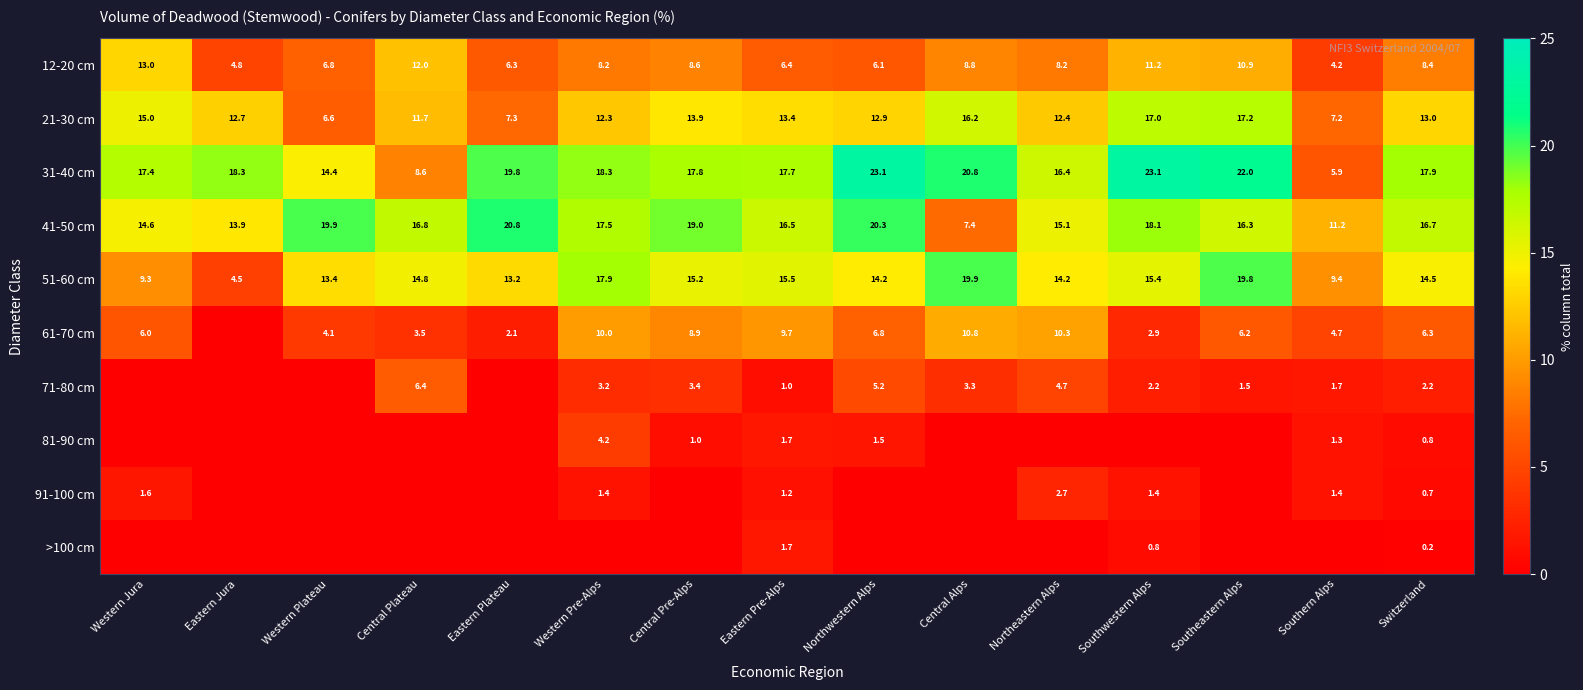

At how many categories does at least one series exceed 20?

5